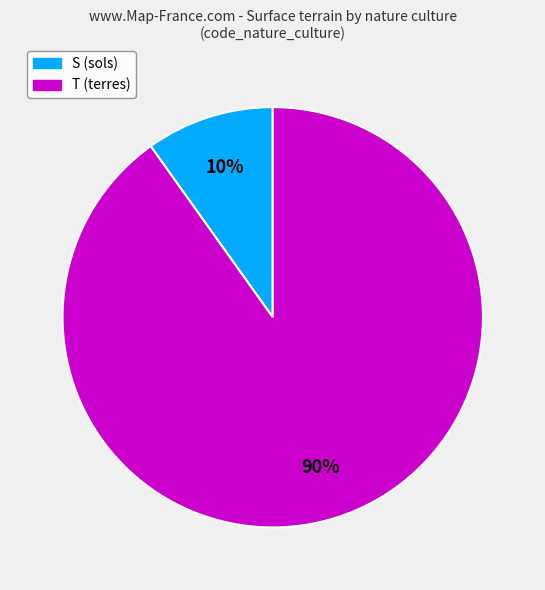

Is it true that T (terres) is 99% of the pie?

False